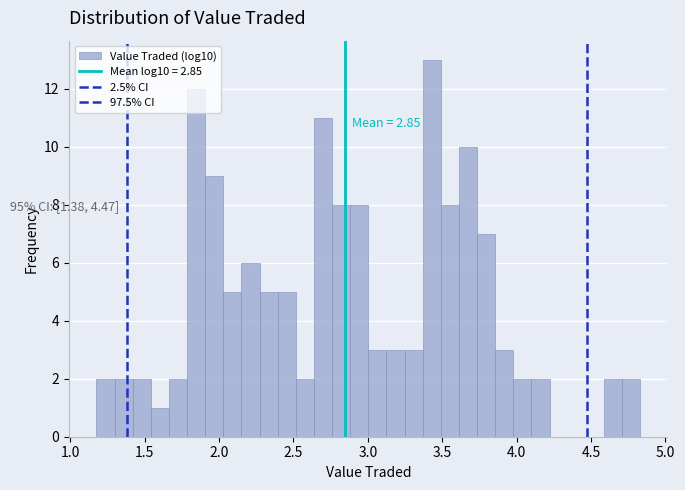

Around what value on the x-axis is the tallest bar? Give the approximate position of its centre, as read against the axis.

3.45